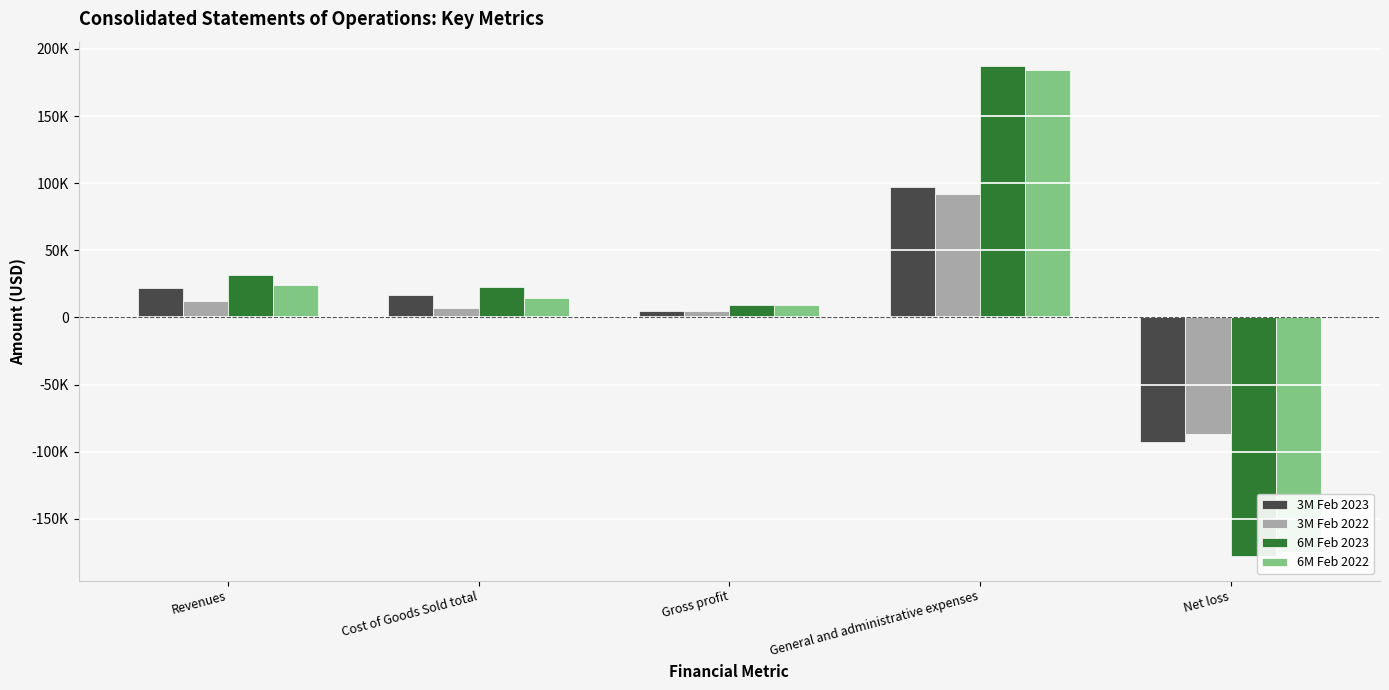

List the series in order of their peak value, highest first.

6M Feb 2023, 6M Feb 2022, 3M Feb 2023, 3M Feb 2022